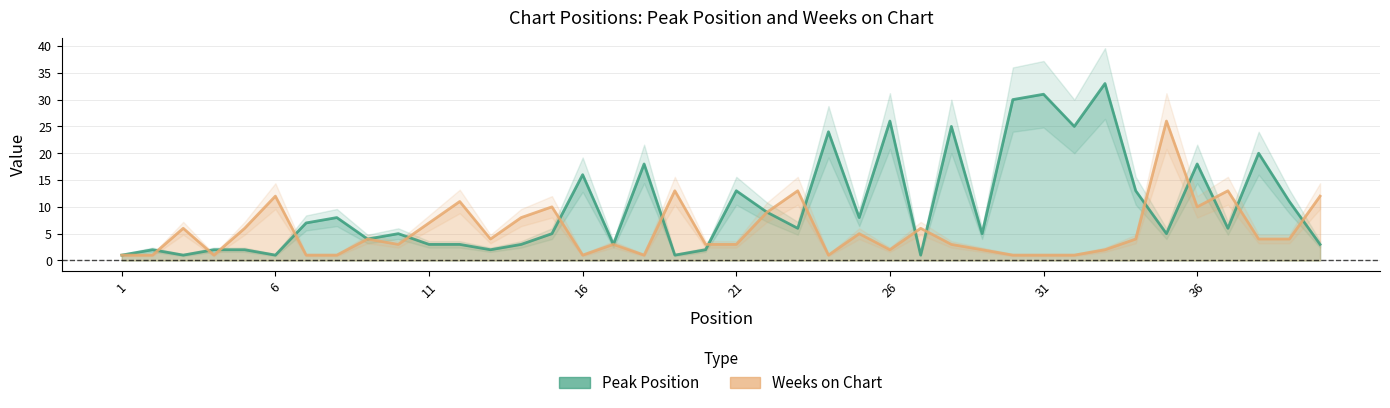

Is the value of Weeks on Chart at 13 greater than the value of Peak Position at 25?

No